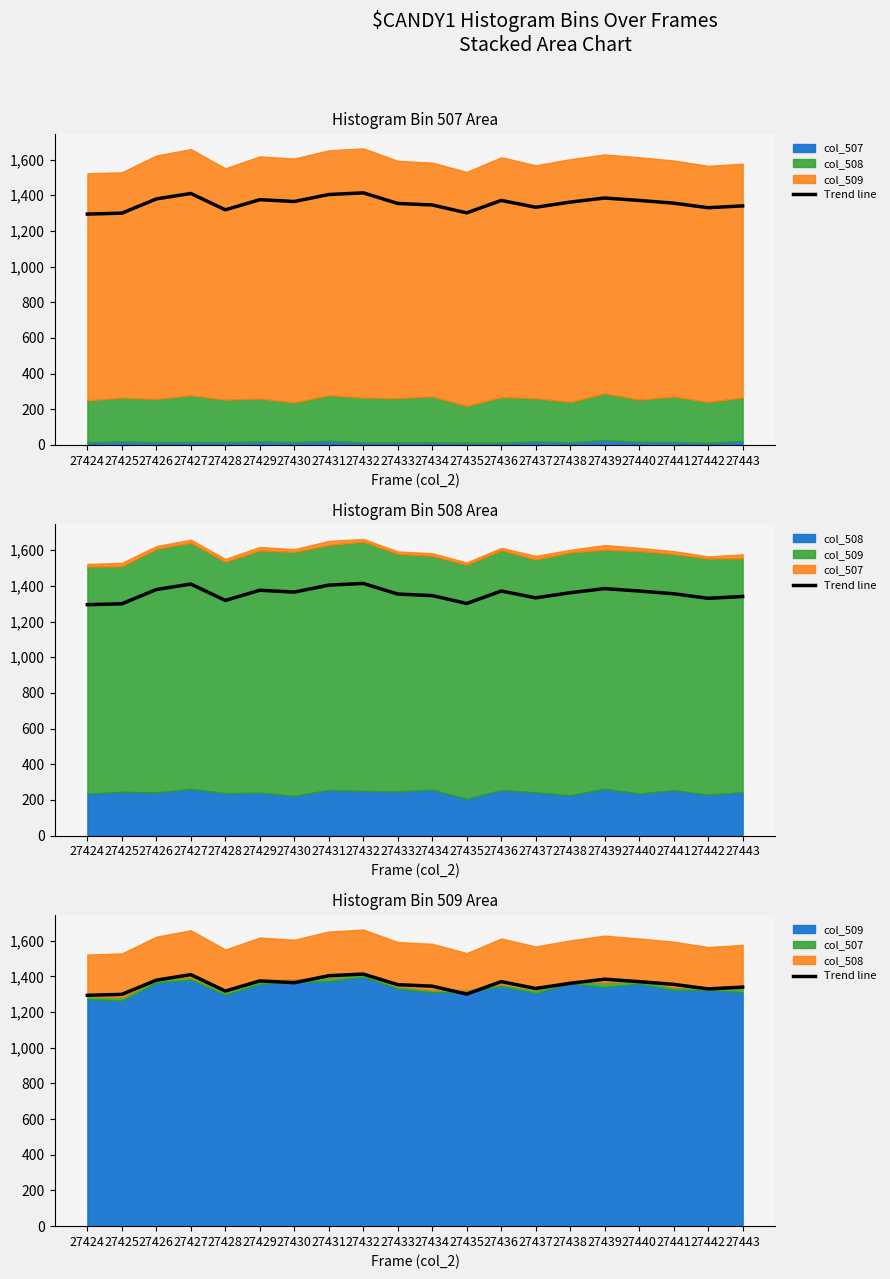

Reading left to right, transcribe all the data shown in this chart.

1294.5	1299.6	1379.5	1410.1	1318.3	1375.3	1365.1	1404.2	1413.5	1354.0	1345.5	1301.3	1371.0	1332.8	1361.7	1384.6	1371.0	1355.8	1330.2	1340.5